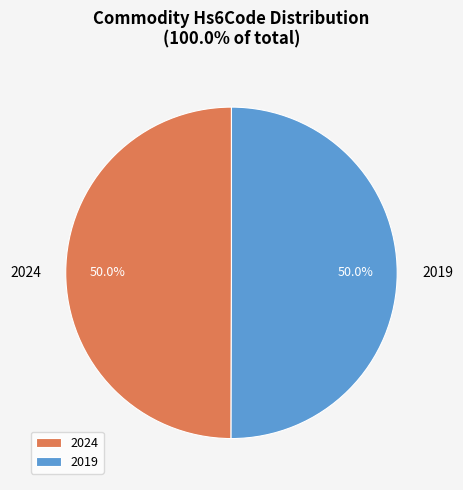

Approximately how many times larger is the value at 2019 compared to 2024?

1.0